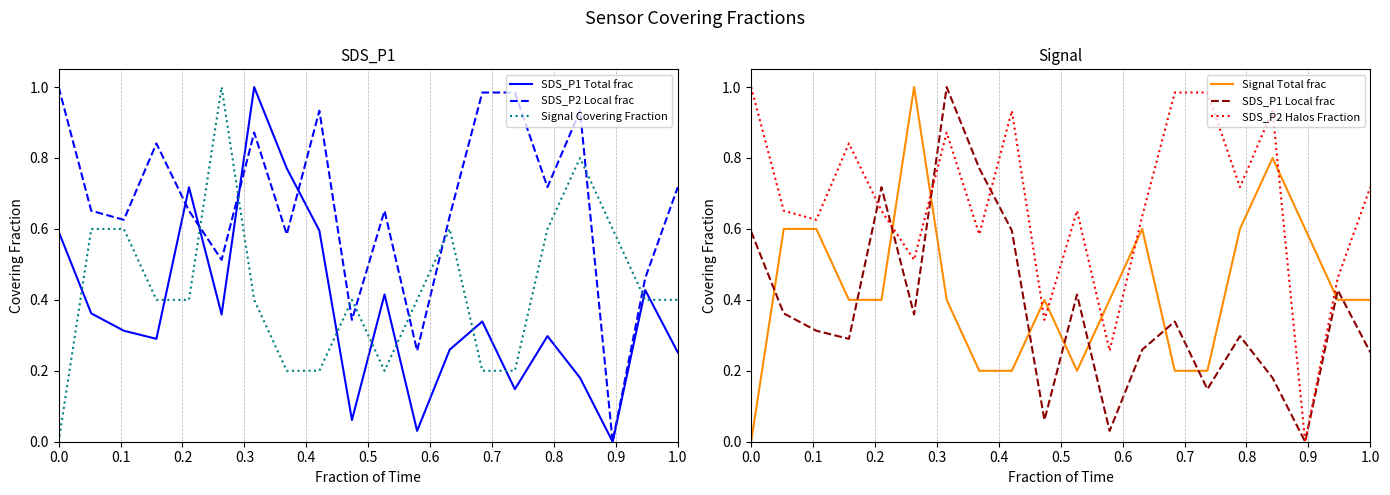

How many categories are shown in the chart?

20